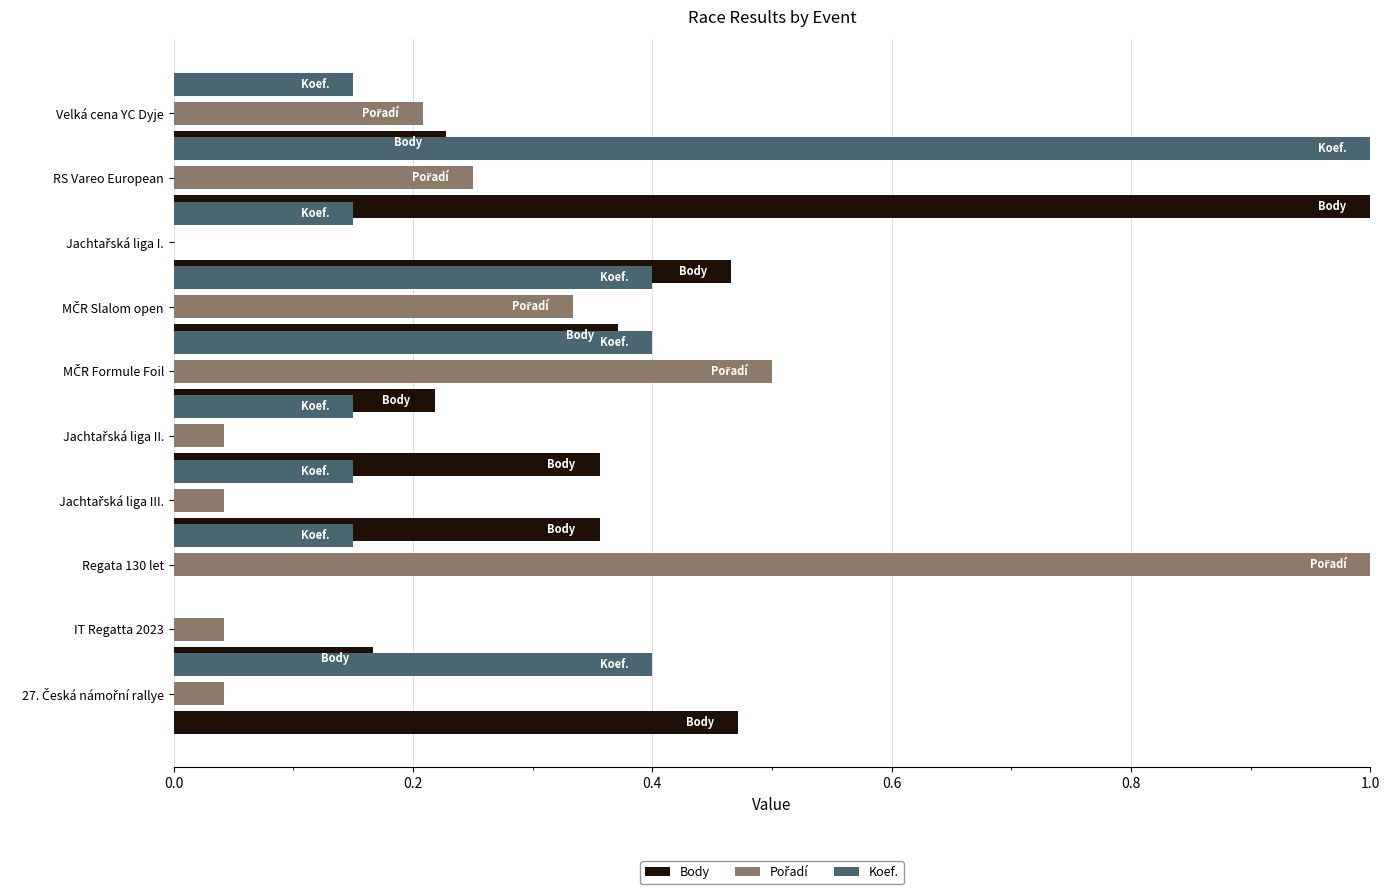

Between IT Regatta 2023 and Jachtařská liga III., which series saw the biggest shift?

Body